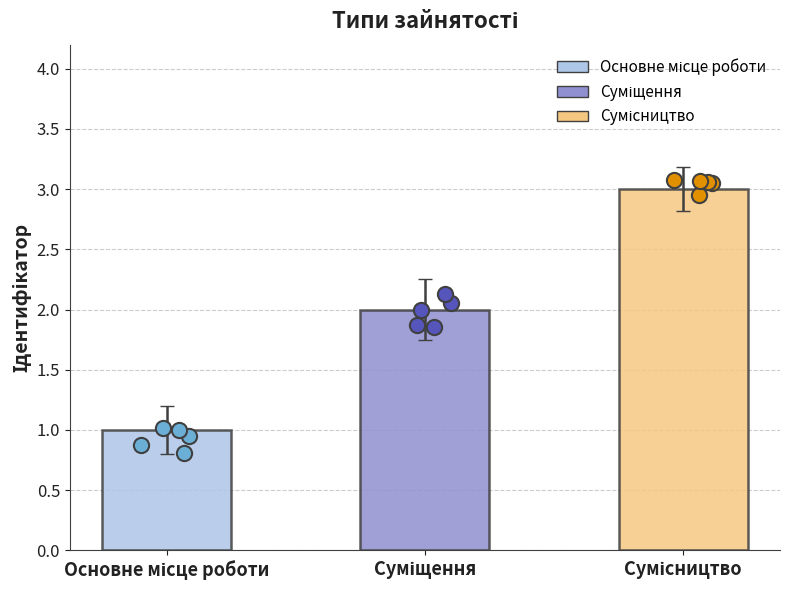

Between Сумісництво and Суміщення, which is larger?

Сумісництво